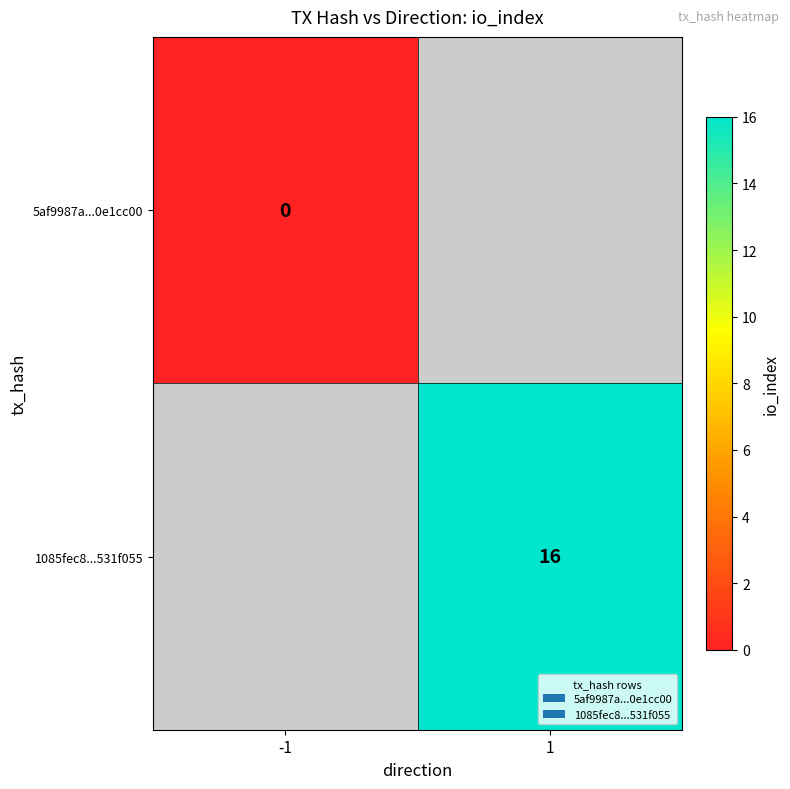

Is it true that 1085fec8...531f055 equals 5 at 1?

False